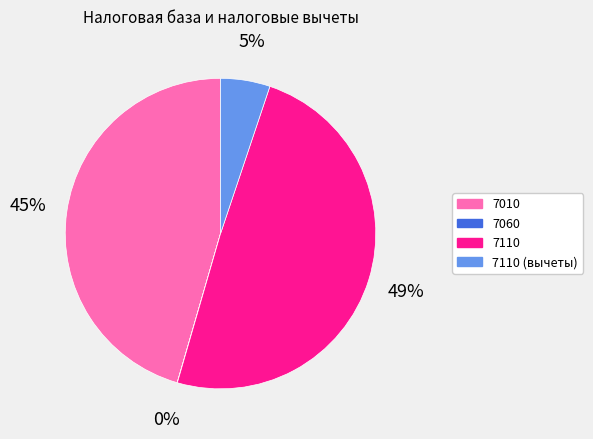

Is there a majority slice in this chart?

No